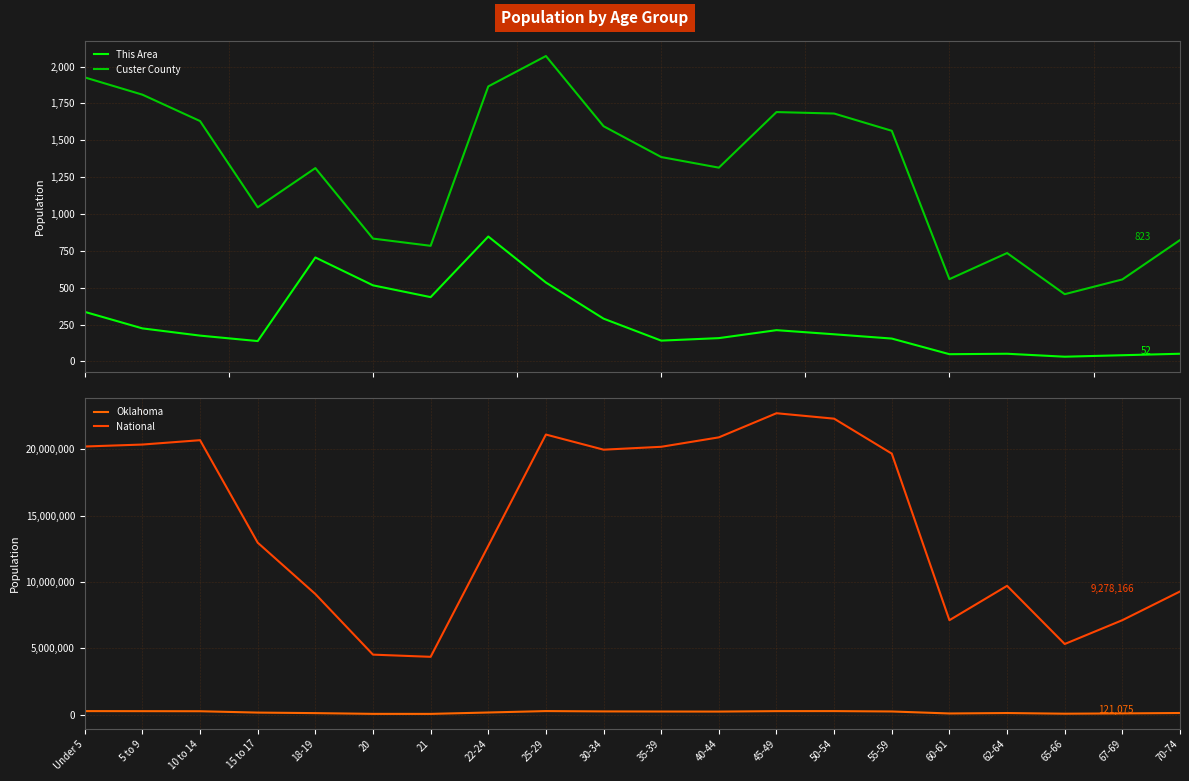

What is the label of the 7th point from the right?

50-54